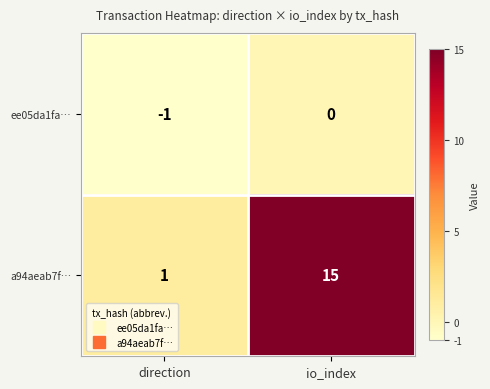

Between direction and io_index, which series saw the biggest shift?

a94aeab7f…